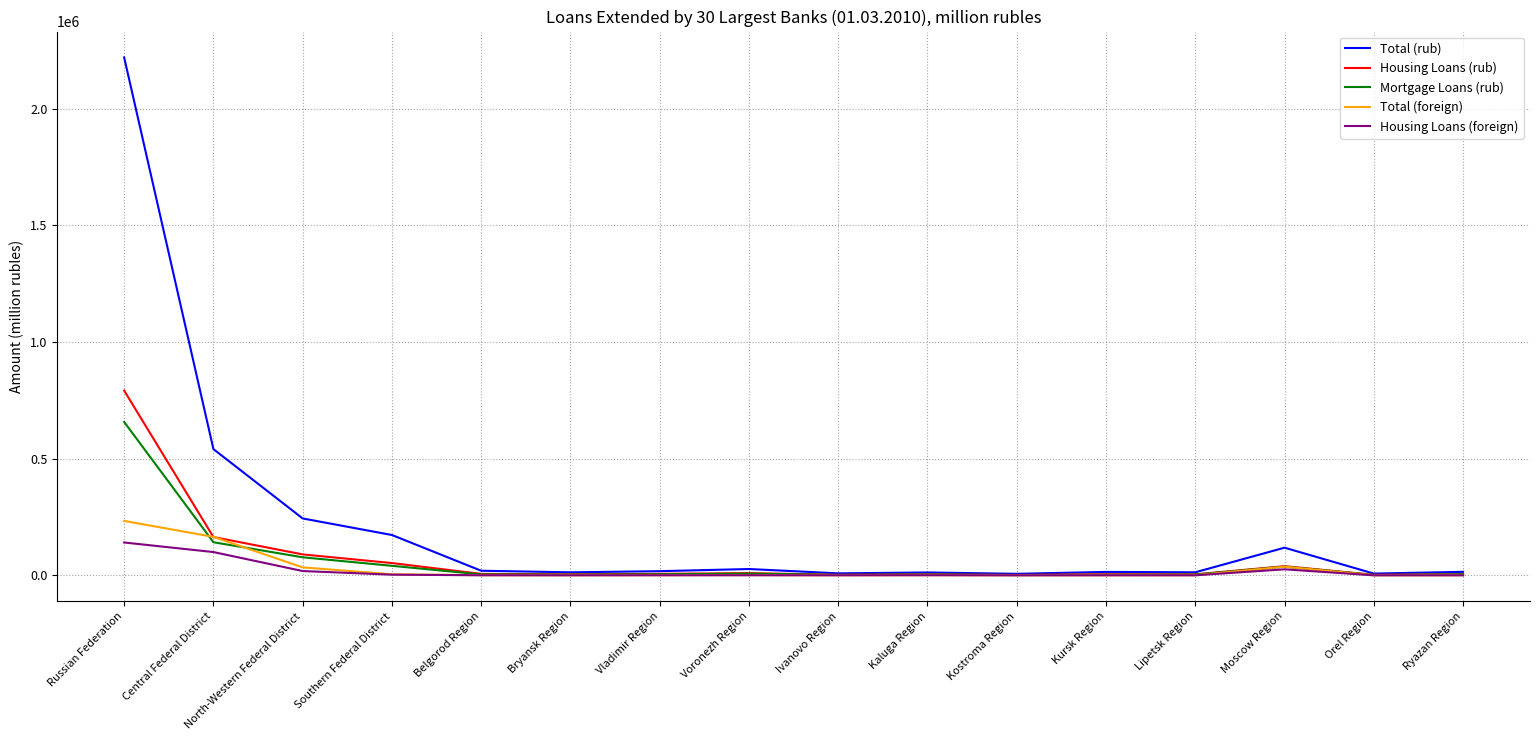

Count the number of data series in this chart.

5